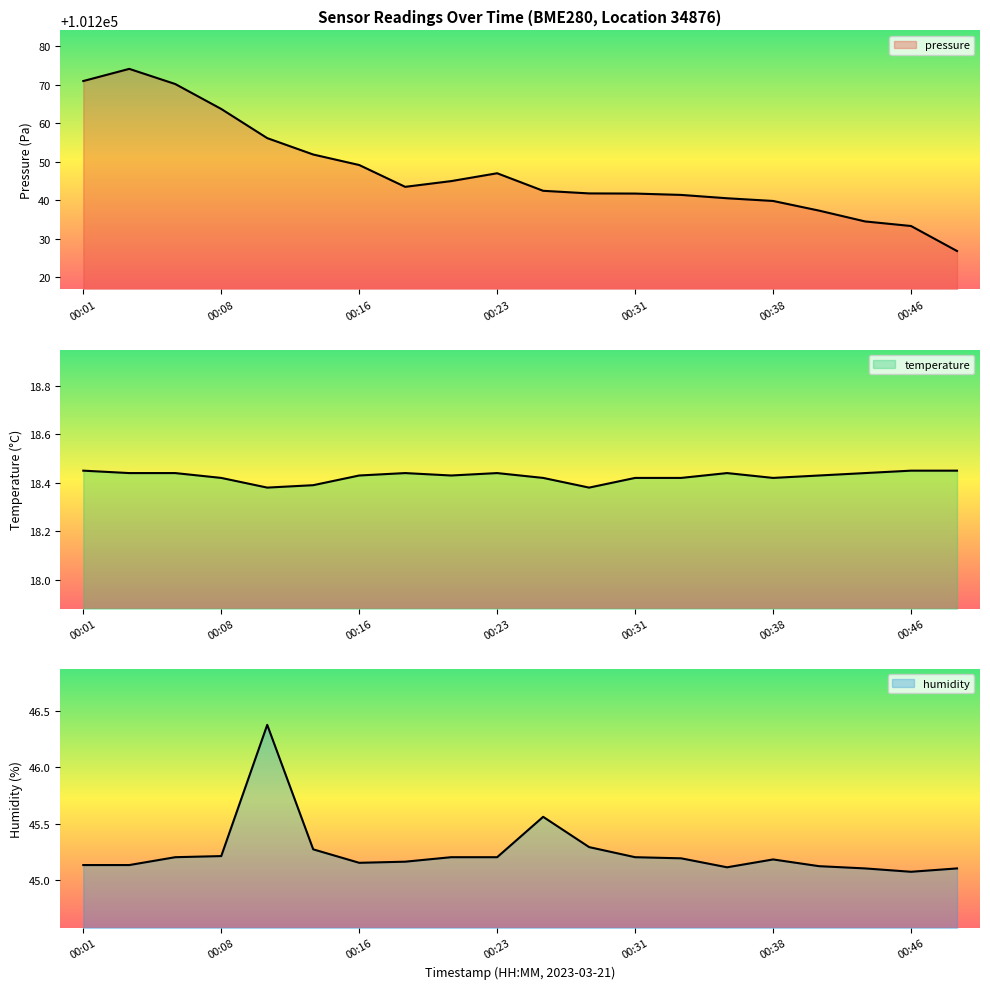

True or false: pressure and humidity cross at least once.

False